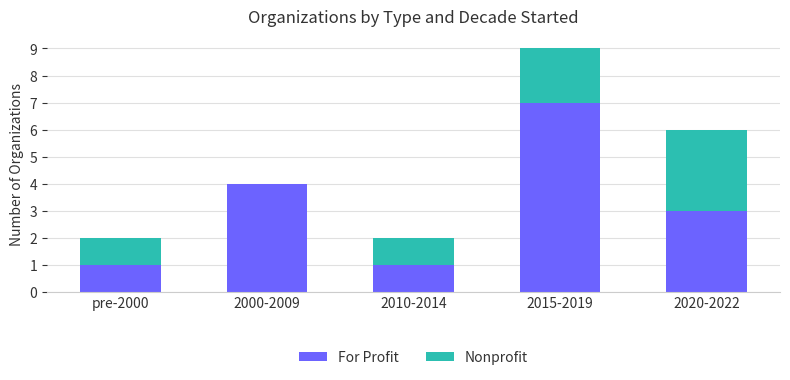

How many data points does each series have?

5